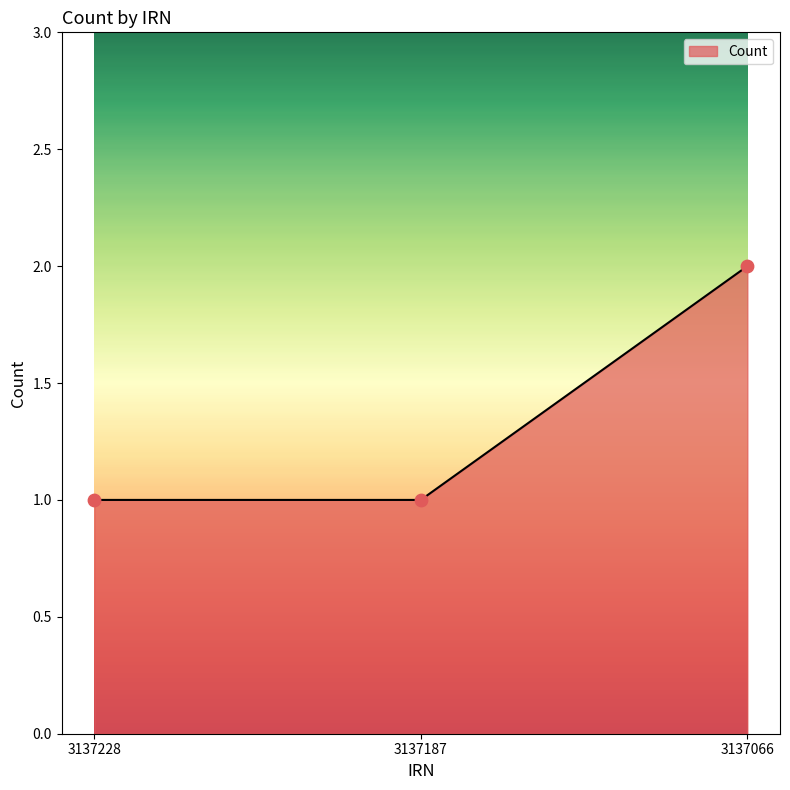

Which has a higher value, 3137228 or 3137066?

3137066